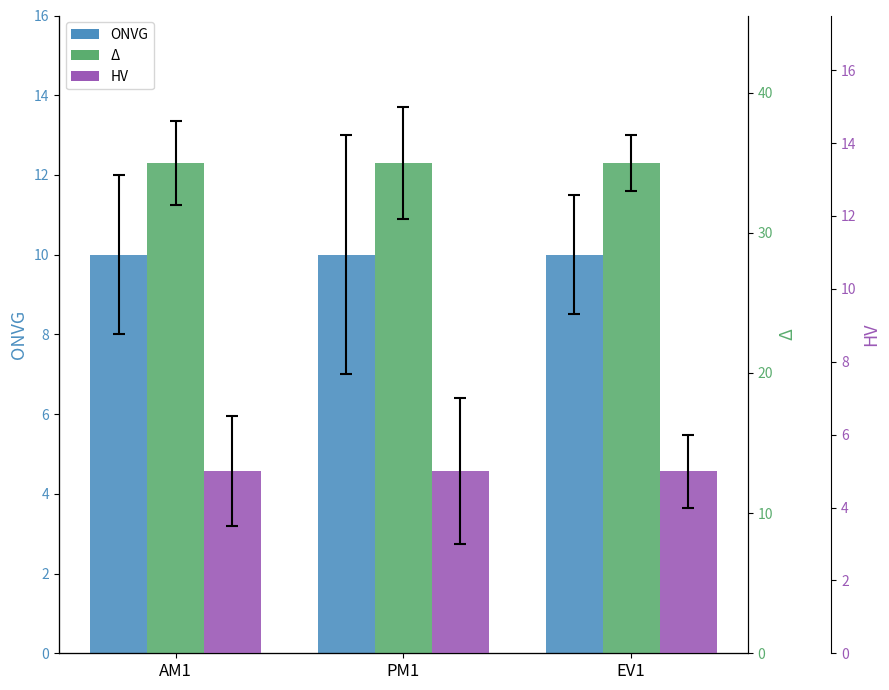

What is the label of the 1st bar from the left?

AM1